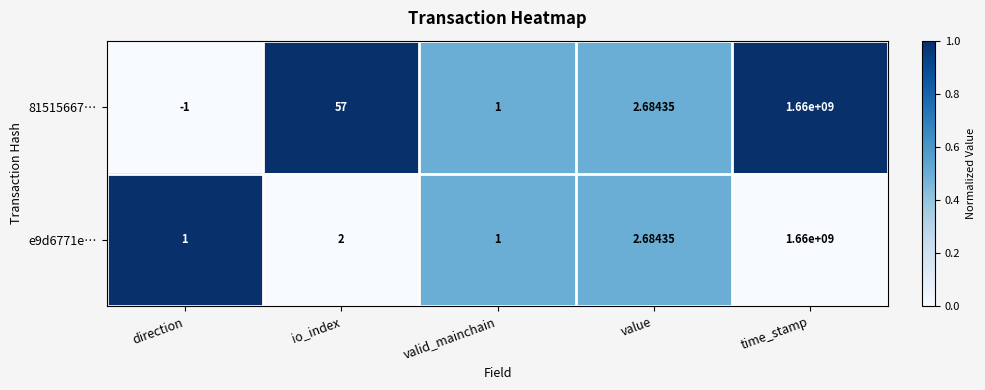

What is the total value across all series at direction?

0.0